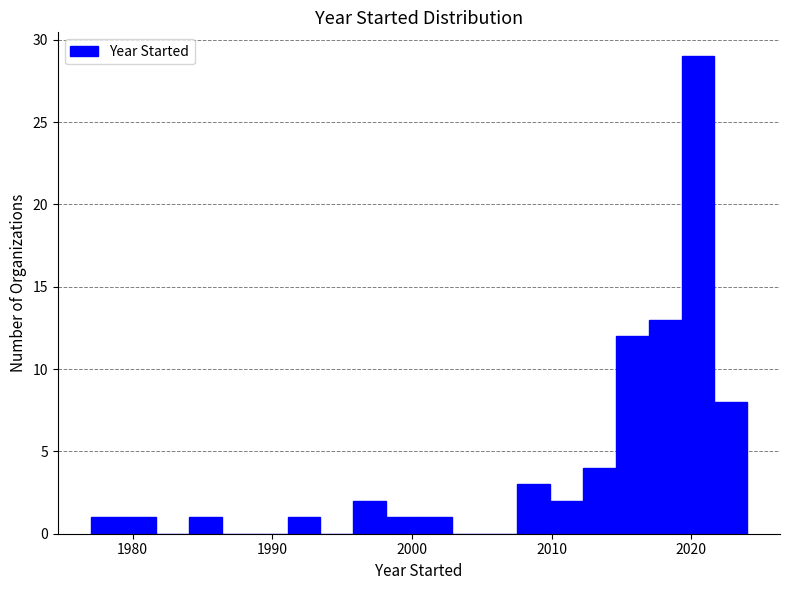

Around what value on the x-axis is the tallest bar? Give the approximate position of its centre, as read against the axis.

2020